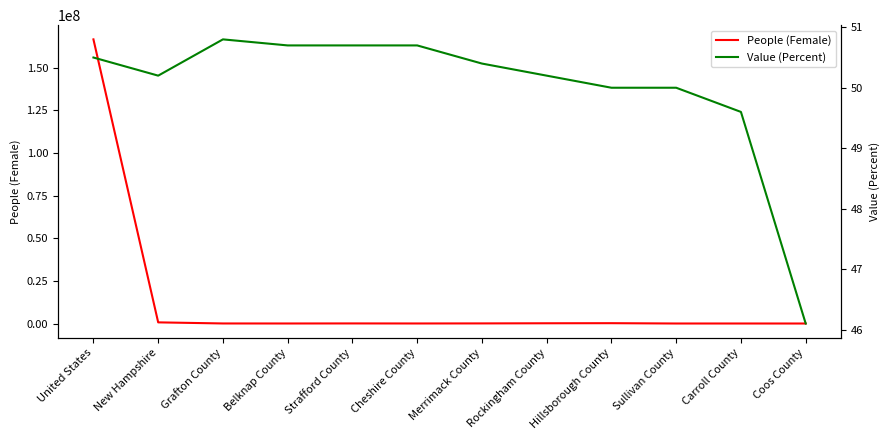

Is this an area chart (filled region under the line)?

No